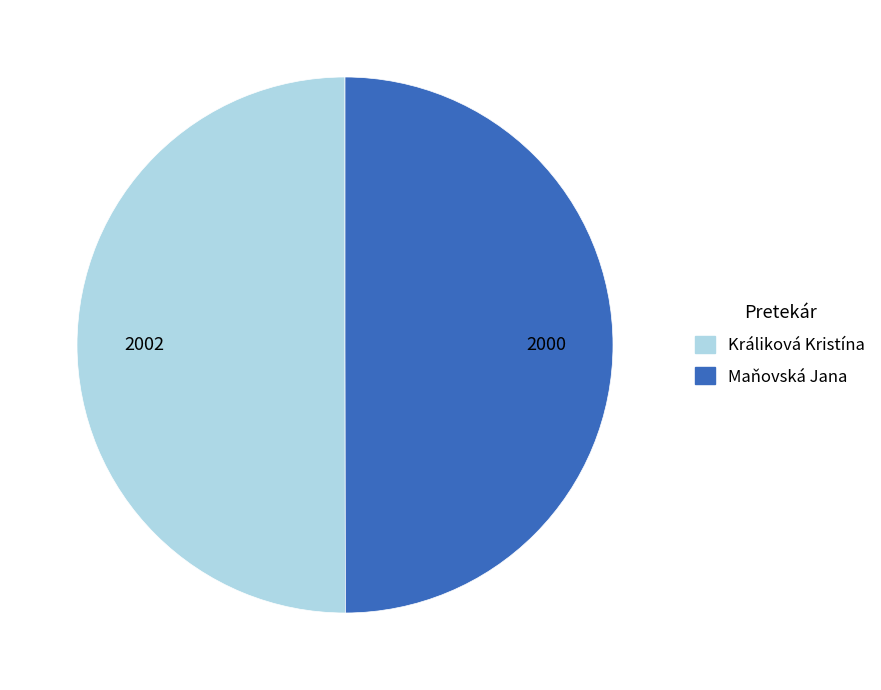

Do Králiková Kristína and Maňovská Jana together represent more than half of the pie?

Yes